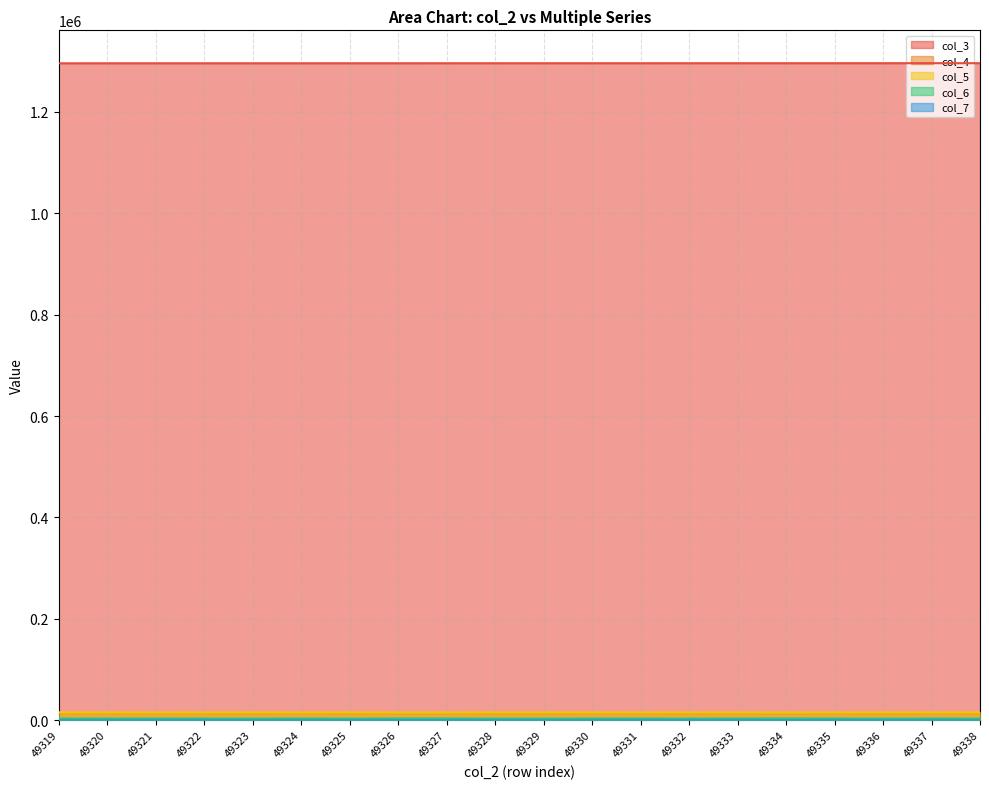

Between 49325 and 49332, which is larger?

49332